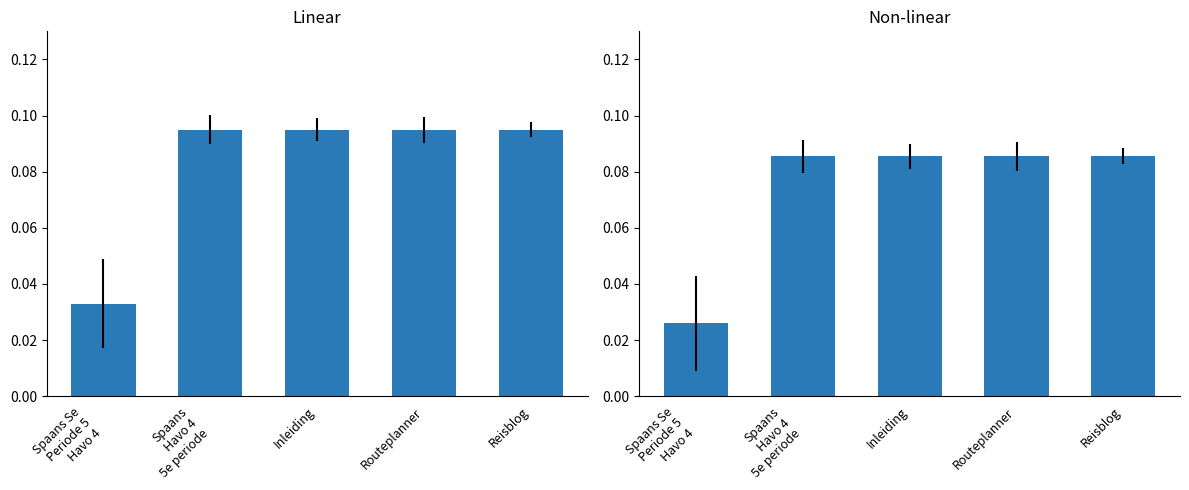

Rank the categories by value from lowest to highest.

Spaans Se
Periode 5
Havo 4, Spaans
Havo 4
5e periode, Inleiding, Routeplanner, Reisblog